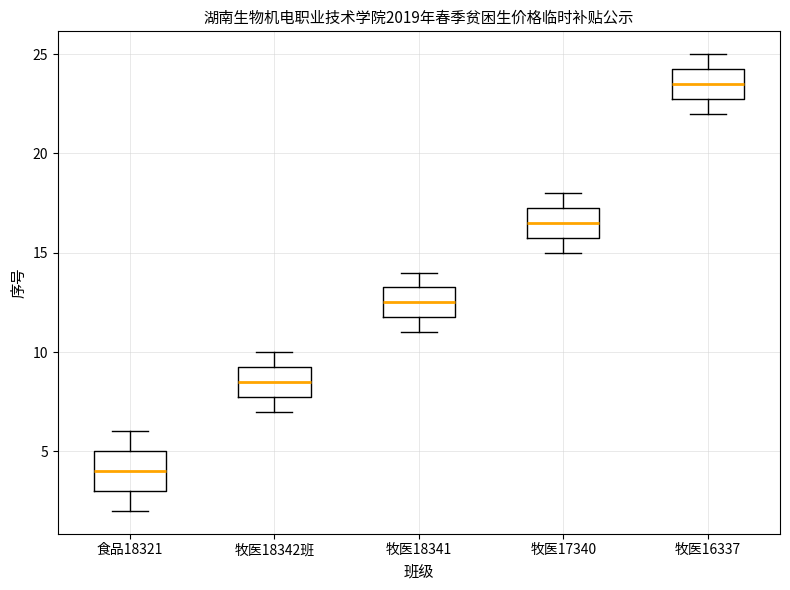

Reading left to right, transcribe this box plot: for each box, give where its median line is, the range the box spans, and where its two whiskers end, as read against the y-axis. The values are not printed on the chart, so give them approximately, as read against the axis.

食品18321: median 4.0, box 3.0 to 5.0, whiskers 2.0 to 6.0
牧医18342班: median 8.5, box 8.0 to 9.5, whiskers 7.0 to 10.0
牧医18341: median 12.5, box 12.0 to 13.5, whiskers 11.0 to 14.0
牧医17340: median 16.5, box 16.0 to 17.5, whiskers 15.0 to 18.0
牧医16337: median 23.5, box 23.0 to 24.5, whiskers 22.0 to 25.0